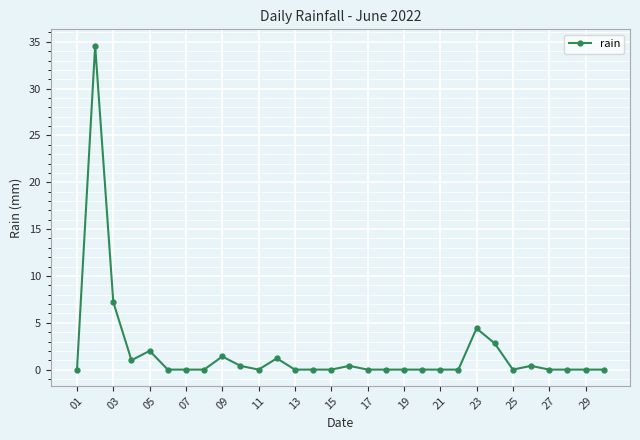

Reading left to right, list all the values displayed in this chart.

0.0	34.6	7.2	1.0	2.0	0.0	0.0	0.0	1.4	0.4	0.0	1.2	0.0	0.0	0.0	0.4	0.0	0.0	0.0	0.0	0.0	0.0	4.4	2.8	0.0	0.4	0.0	0.0	0.0	0.0